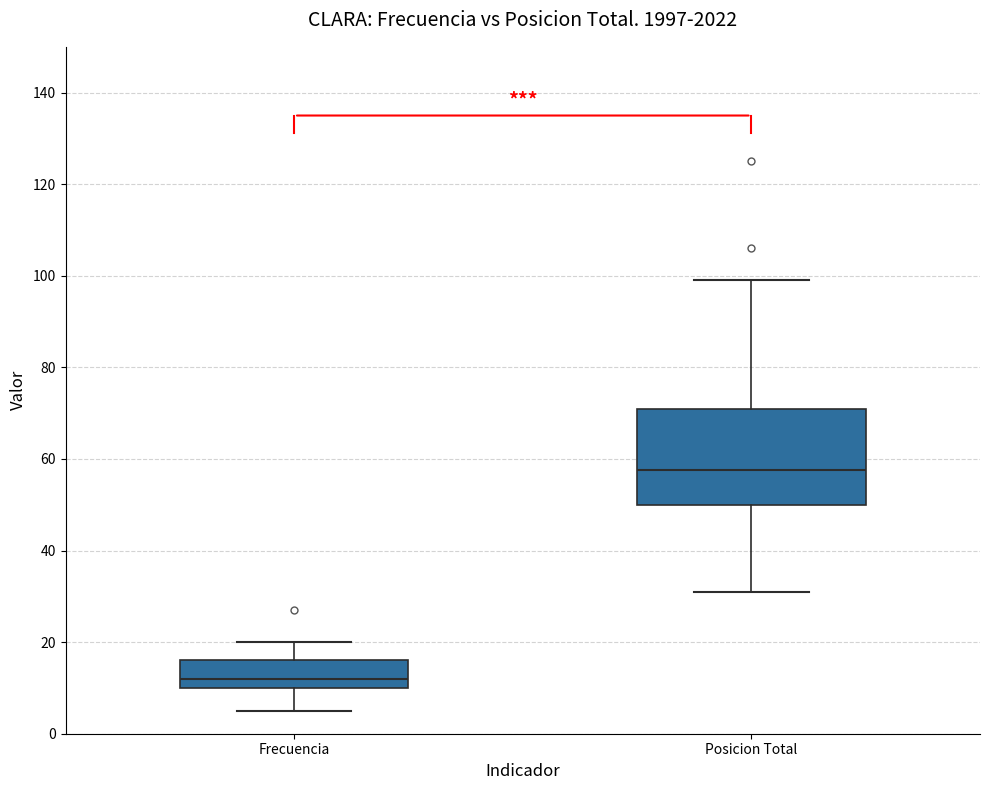

Reading left to right, transcribe this box plot: for each box, give where its median line is, the range the box spans, and where its two whiskers end, as read against the y-axis. The values are not printed on the chart, so give them approximately, as read against the axis.

Frecuencia: median 12, box 10 to 16, whiskers 6 to 20
Posicion Total: median 58, box 50 to 72, whiskers 32 to 100